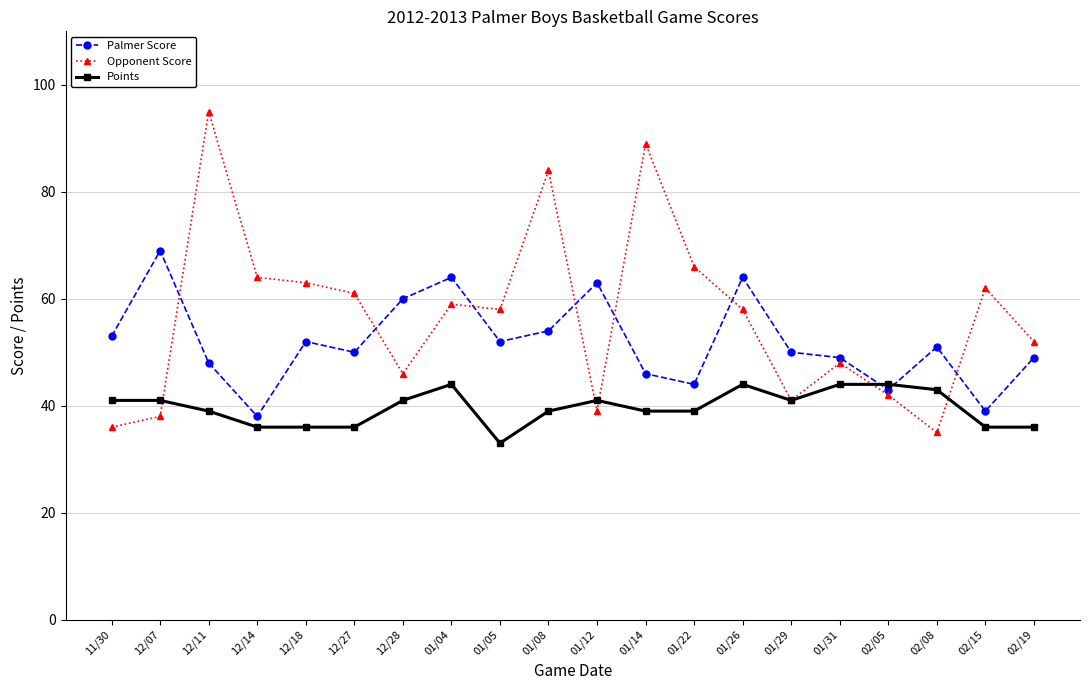

The value of Palmer Score at 01/26 is 40. True or false?

False